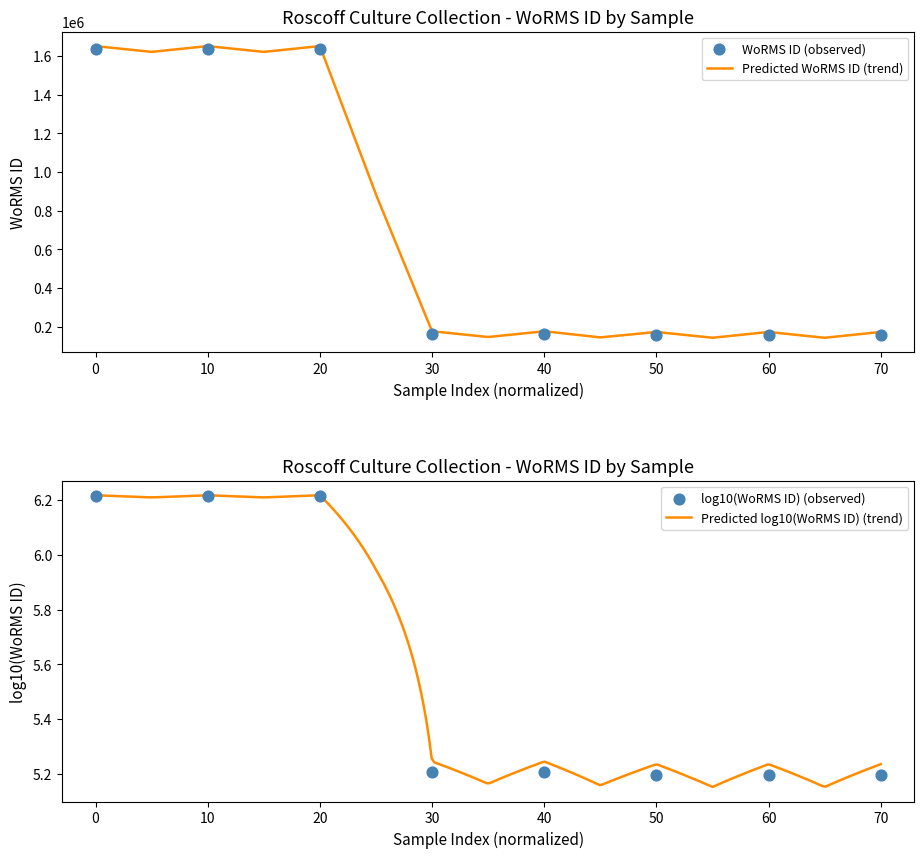

Which series has the widest spread of Y values?

WoRMS ID